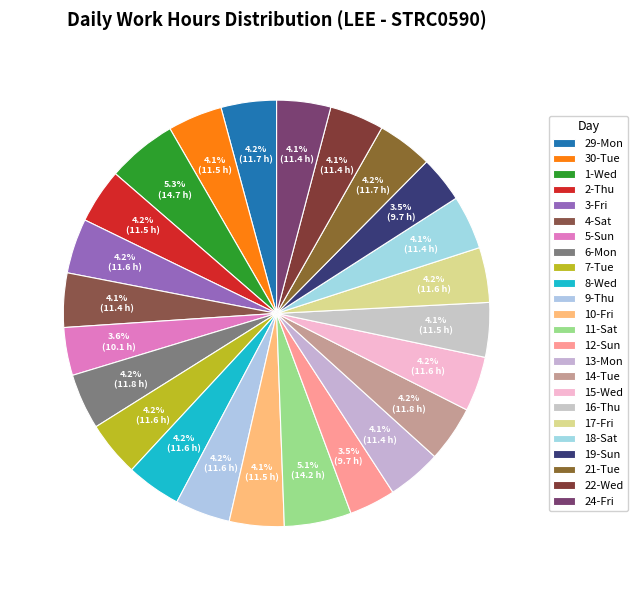

How many segments does this pie chart have?

24